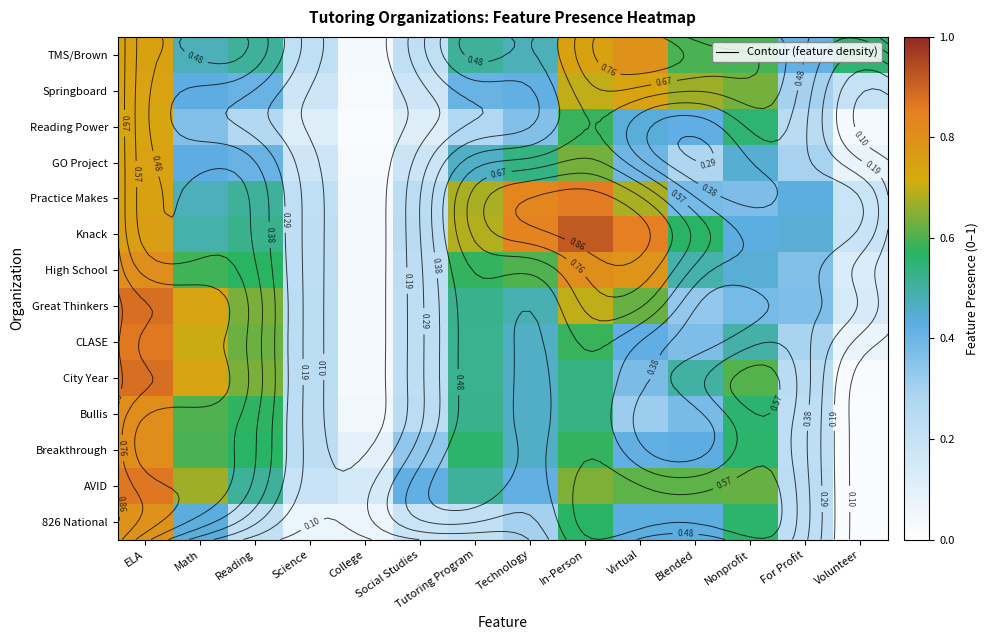

How many categories are shown in the chart?

14